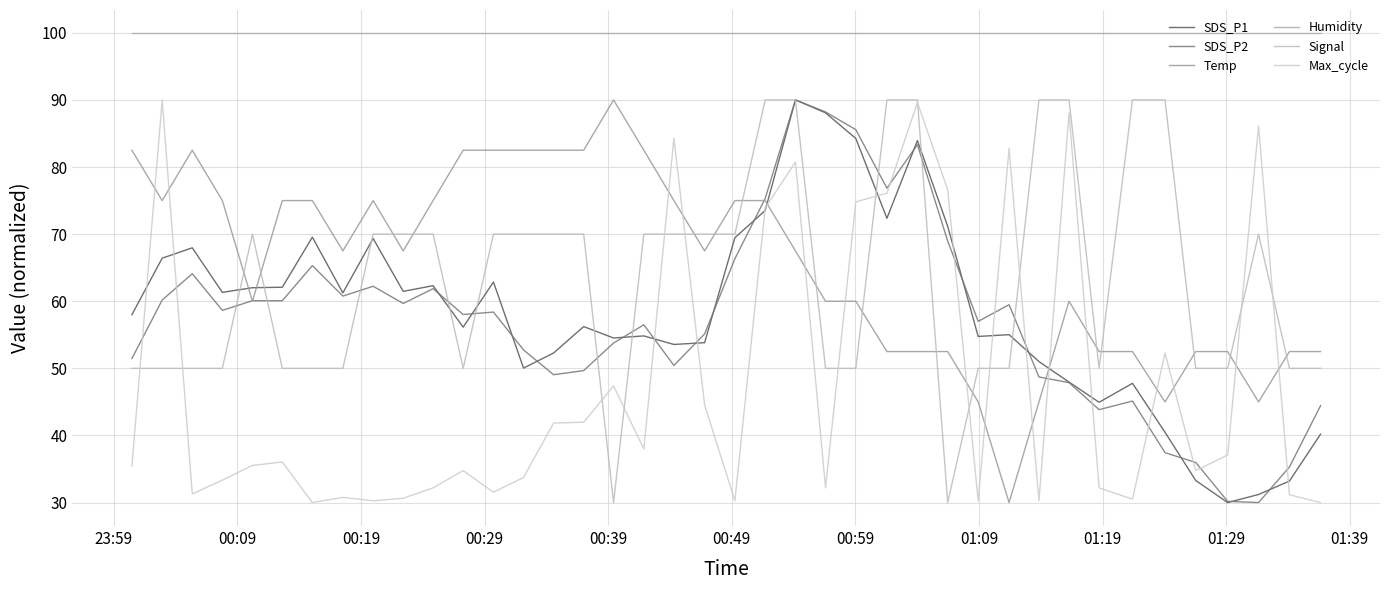

Where is Signal nearest to the value 60?

23:59